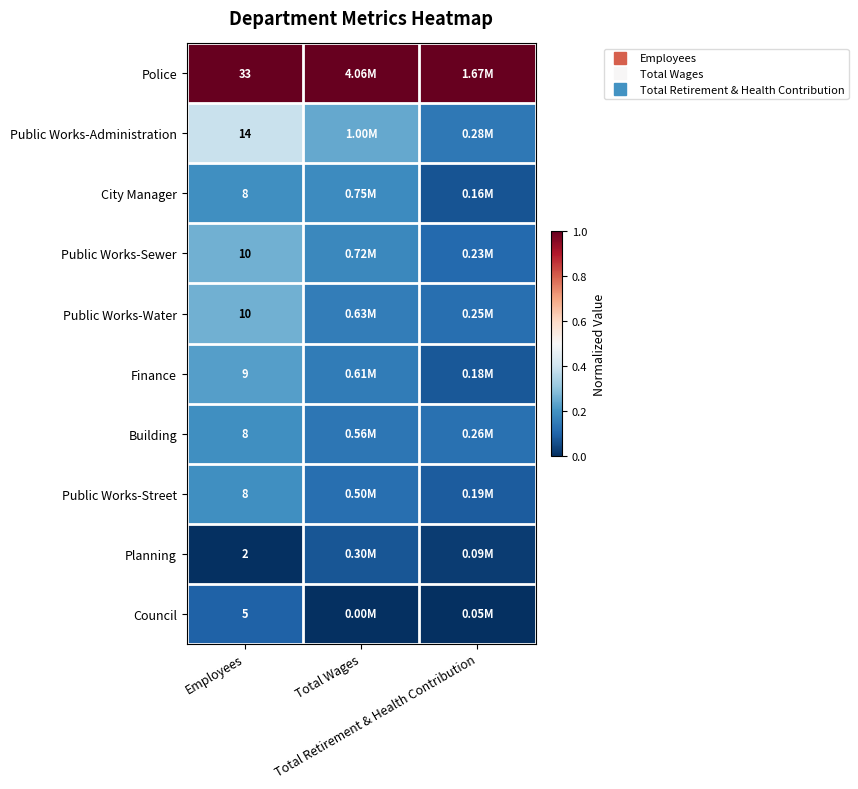

Count the Planning values in the range 0 to 1.

3